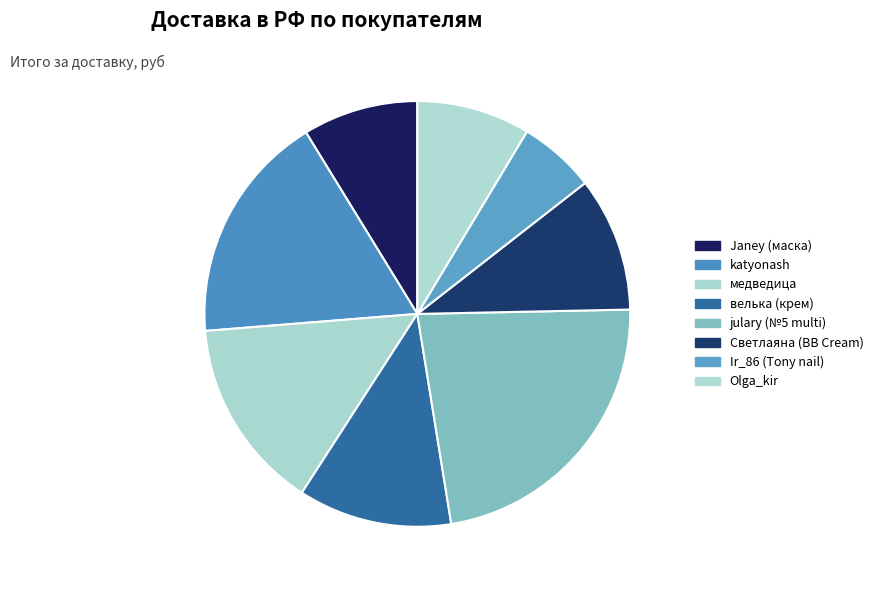

What percentage is the Ir_86 (Tony nail) slice, to the nearest percent?

6%